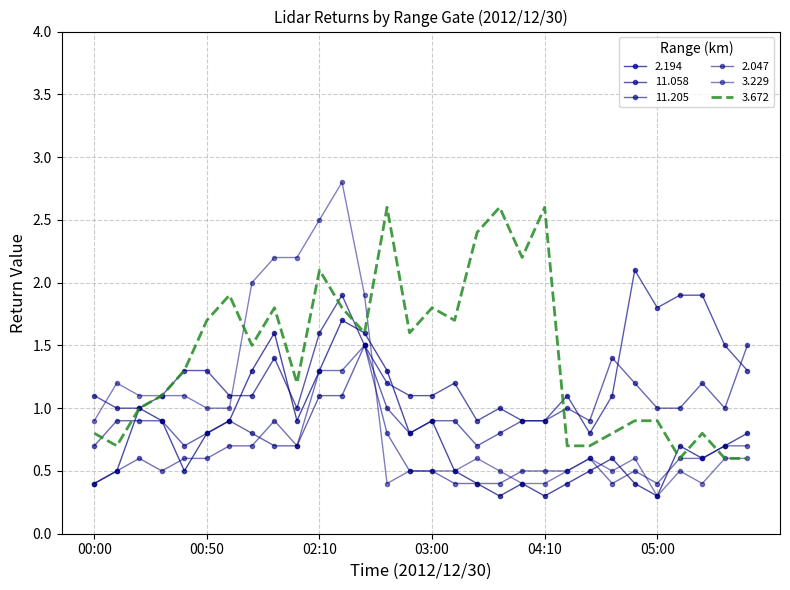

What is the highest value of the 11.058 series?

2.1